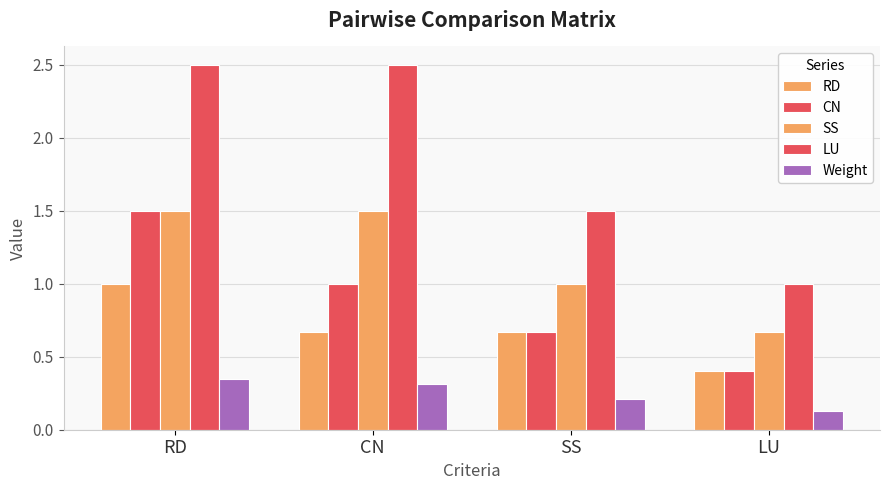

True or false: RD has a value of 0.9 at CN.

False